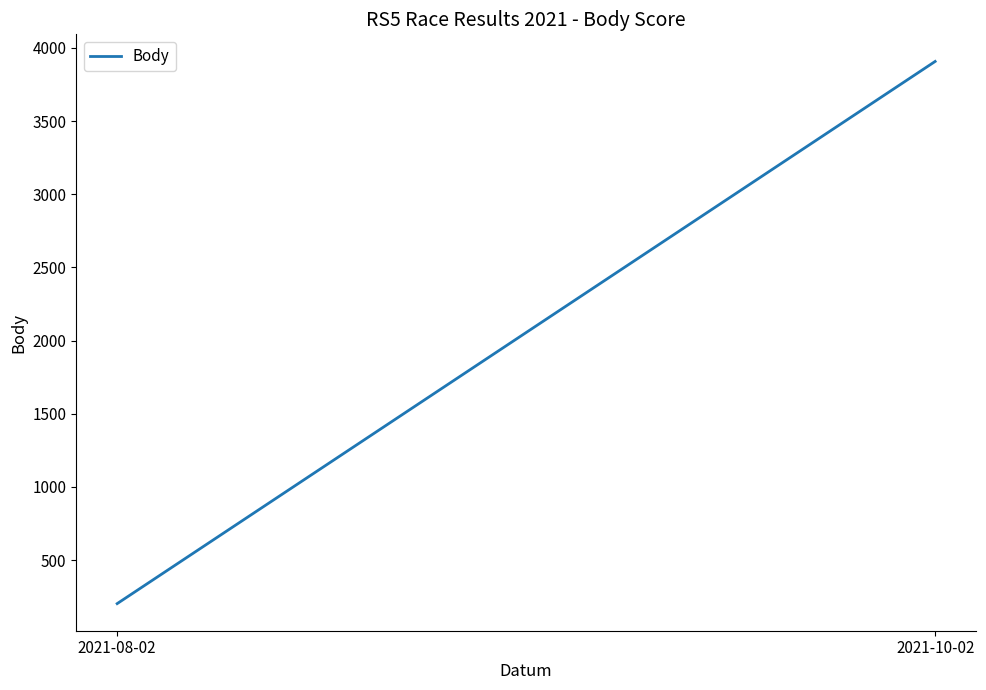

How many lines are shown in the chart?

1